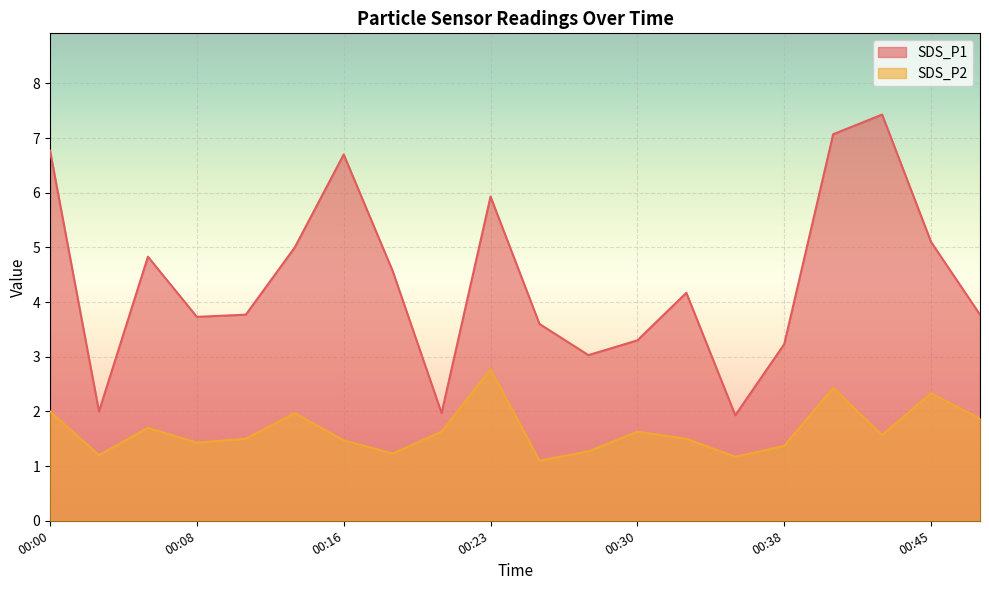

How many lines are shown in the chart?

2